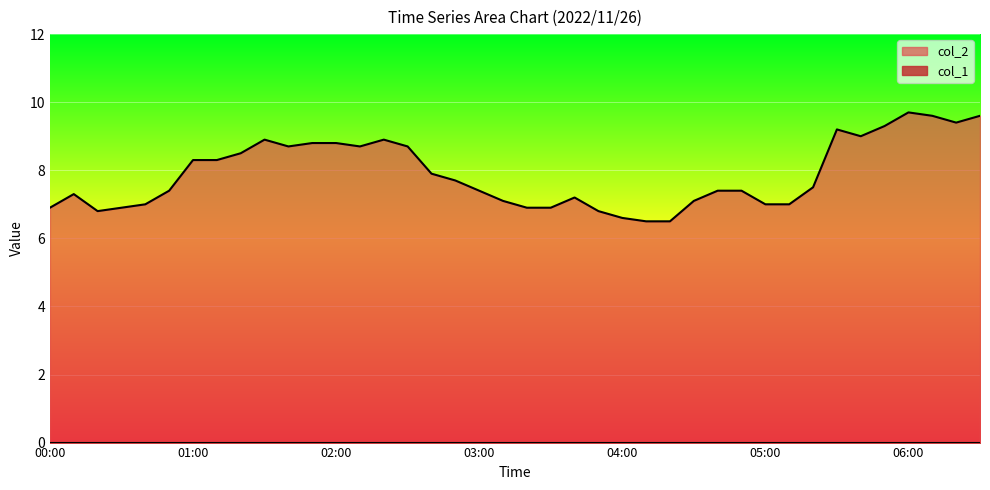

Rank the categories by value from lowest to highest.

04:10, 04:20, 04:00, 00:20, 03:50, 00:00, 00:30, 03:20, 03:30, 00:40, 05:00, 05:10, 03:10, 04:30, 03:40, 00:10, 00:50, 03:00, 04:40, 04:50, 05:20, 02:50, 02:40, 01:00, 01:10, 01:20, 01:40, 02:10, 02:30, 01:50, 02:00, 01:30, 02:20, 05:40, 05:30, 05:50, 06:20, 06:10, 06:30, 06:00